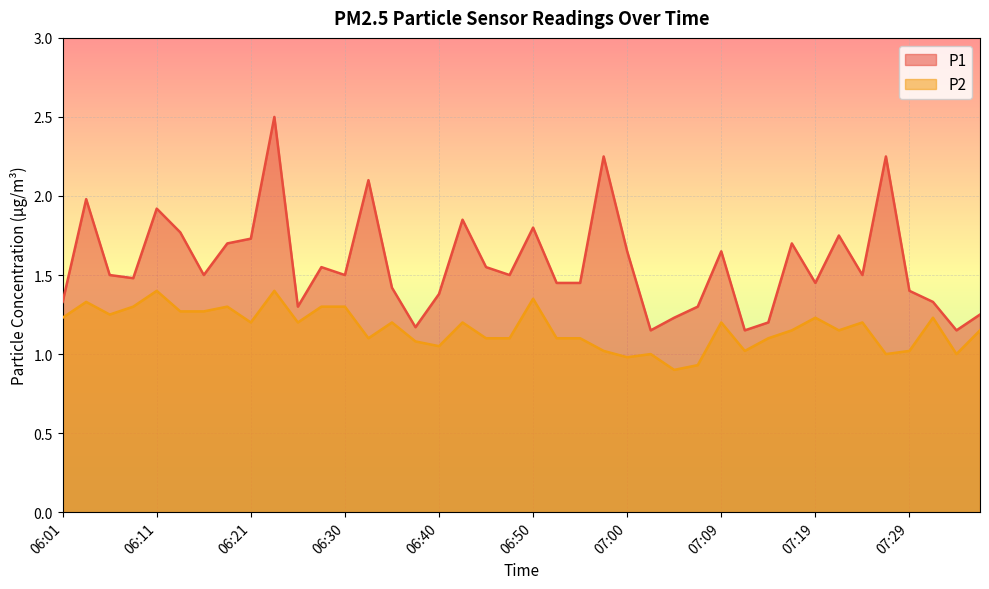

Rank the series by their maximum value, from highest to lowest.

P1, P2